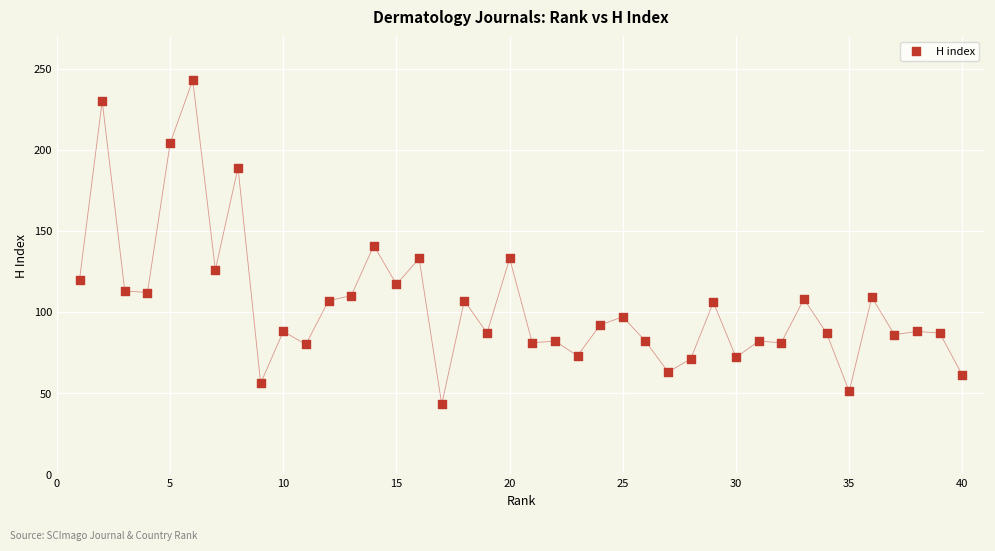

What is the range of Y values (max minus min)?

200